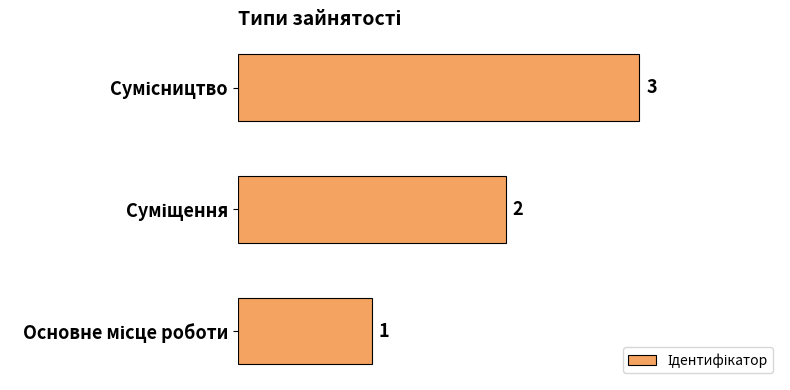

Count the values in the range 1 to 3.

3